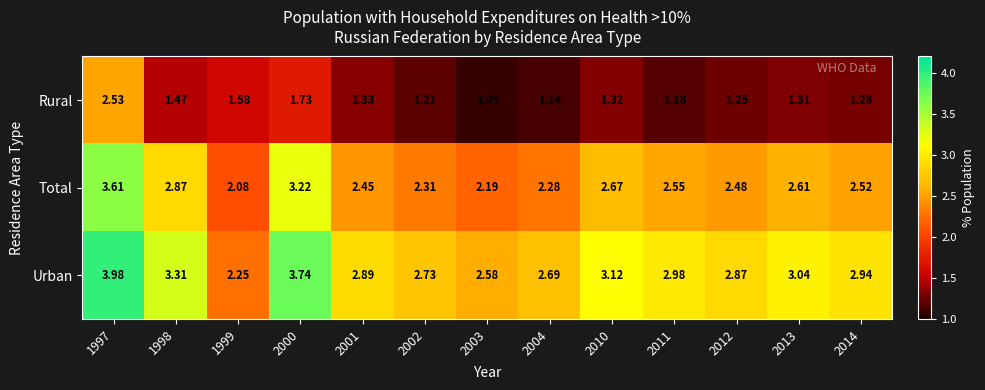

Rank the series by their average value, from highest to lowest.

Urban, Total, Rural